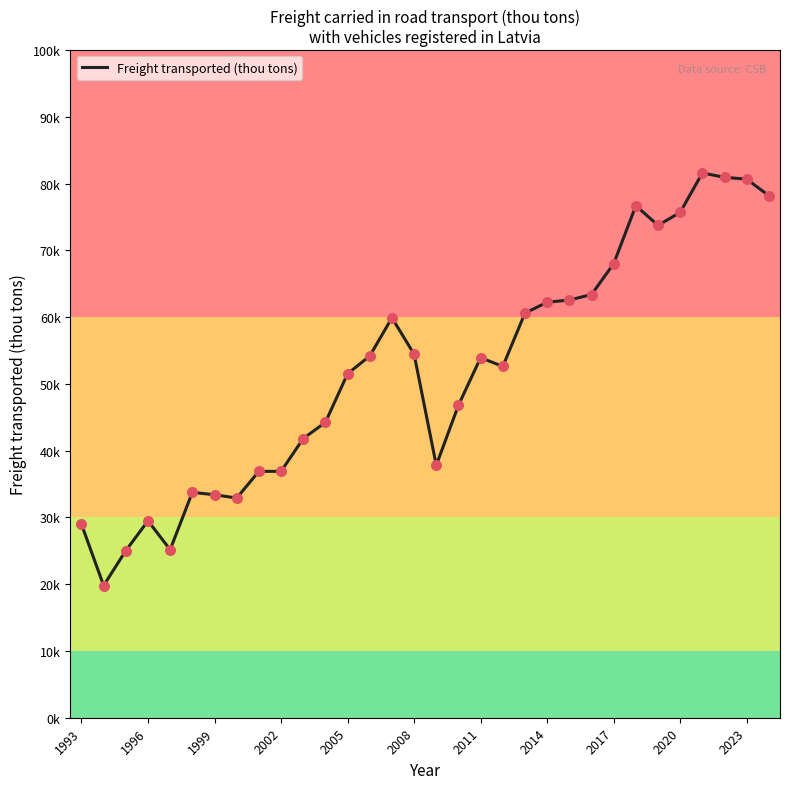

Does the chart have visible grid lines?

No